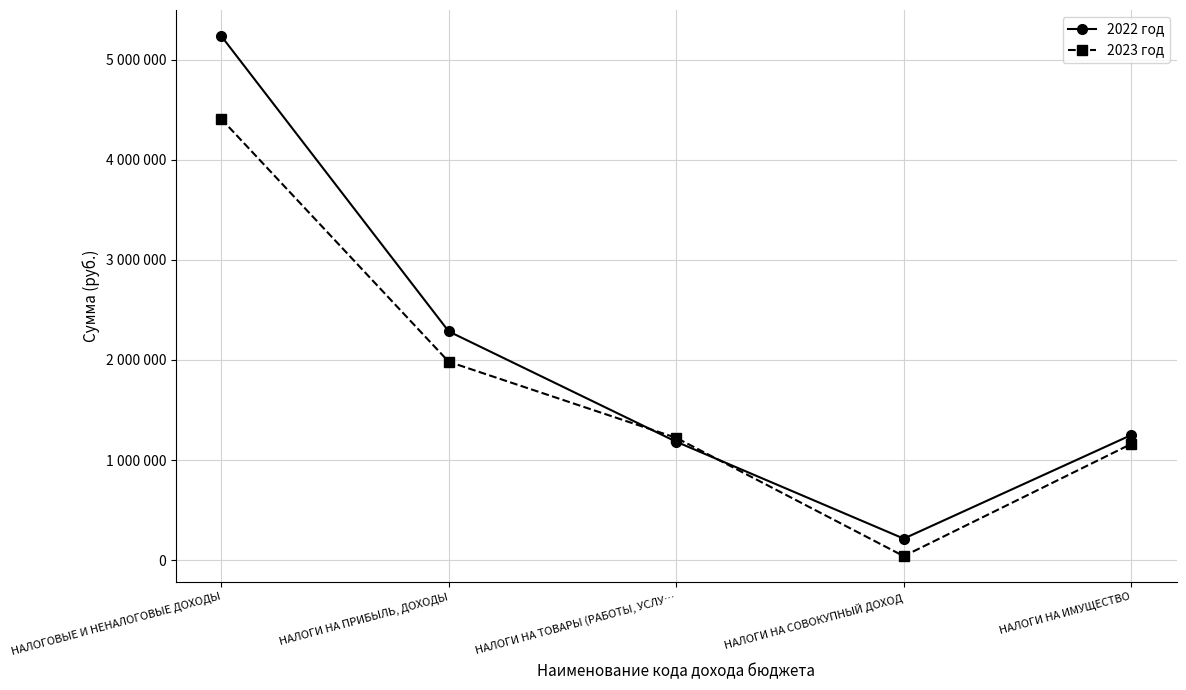

Where is the first local minimum for 2023 год?

НАЛОГИ НА СОВОКУПНЫЙ ДОХОД